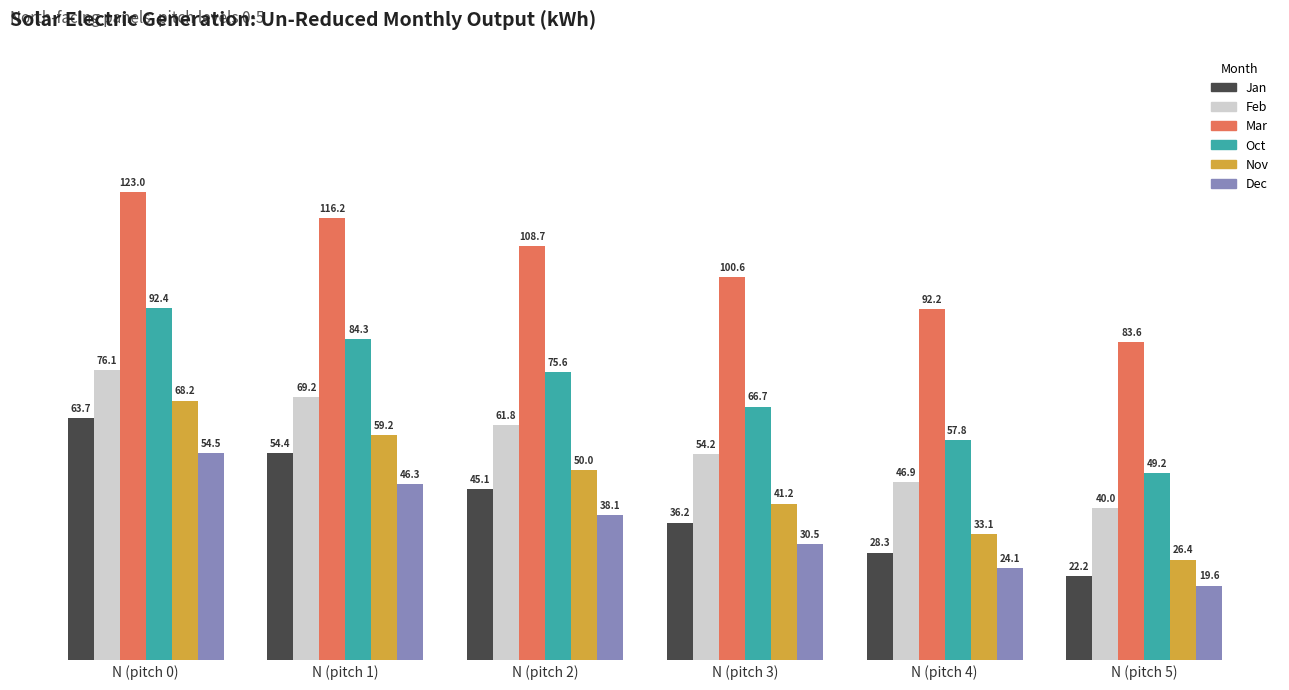

Rank the series at N (pitch 4) from highest to lowest value.

Mar, Oct, Feb, Nov, Jan, Dec